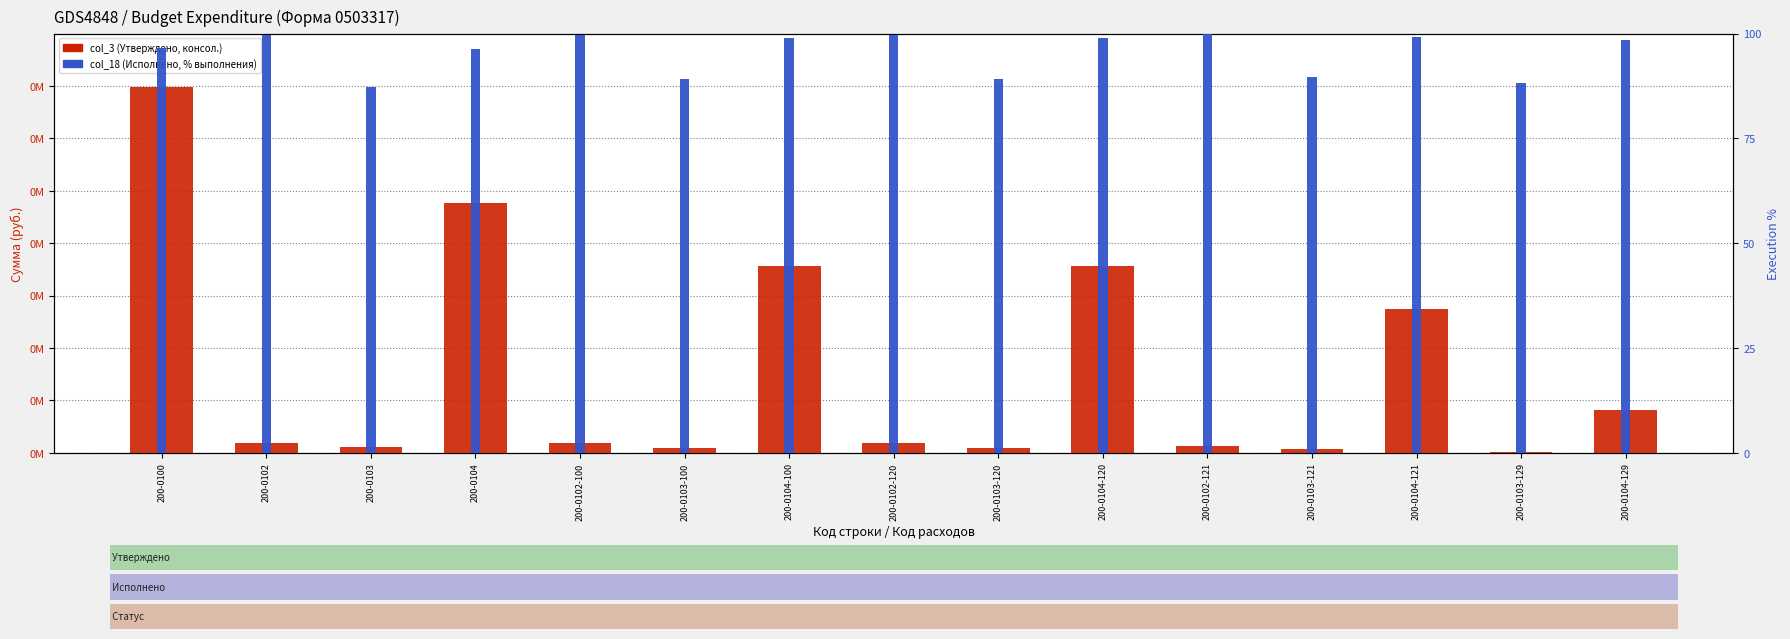

At which category is the sum across all series the highest?

200-0100